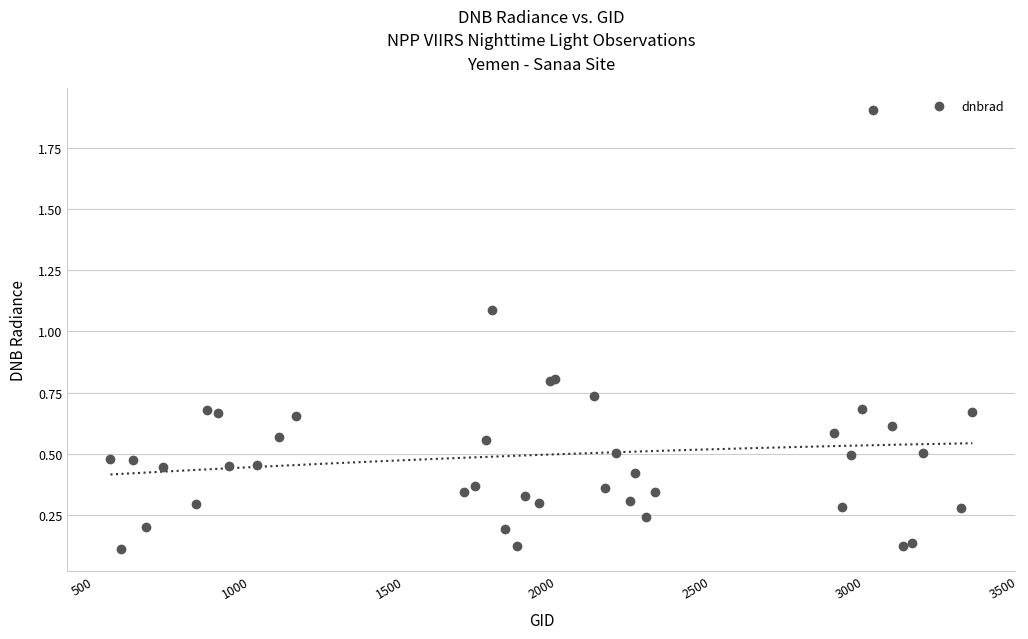

What Y value in the scatter plot is closest to 1?

1.1